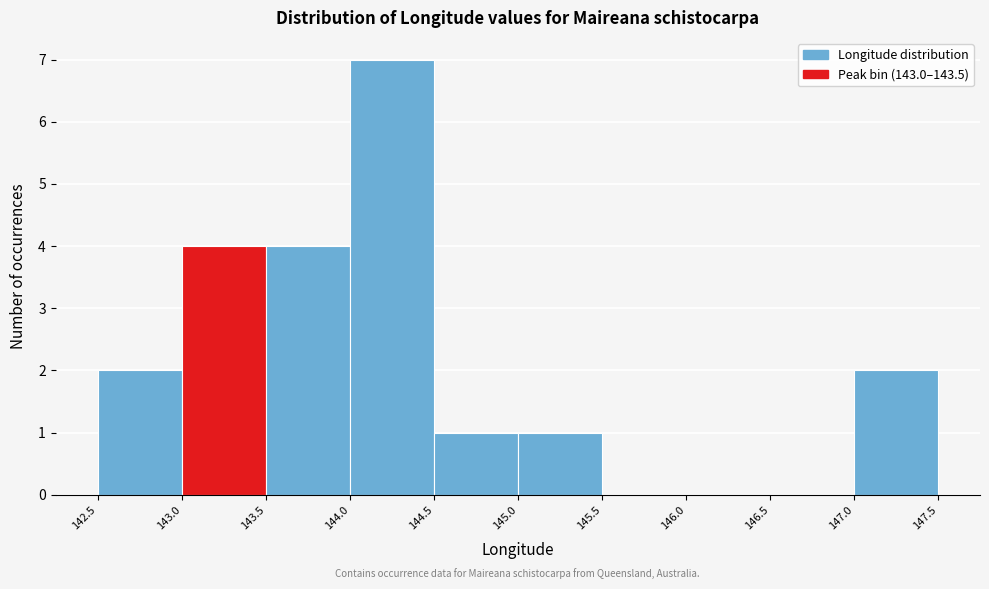

Reading left to right, list every bar in this chart as the range it spans on the x-axis followed by its height. The values are not printed on the chart, so give them approximately, as read against the axis.

142.5 to 143.0: 2
143.0 to 143.5: 4
143.5 to 144.0: 4
144.0 to 144.5: 7
144.5 to 145.0: 1
145.0 to 145.5: 1
145.5 to 146.0: 0
146.0 to 146.5: 0
146.5 to 147.0: 0
147.0 to 147.5: 2